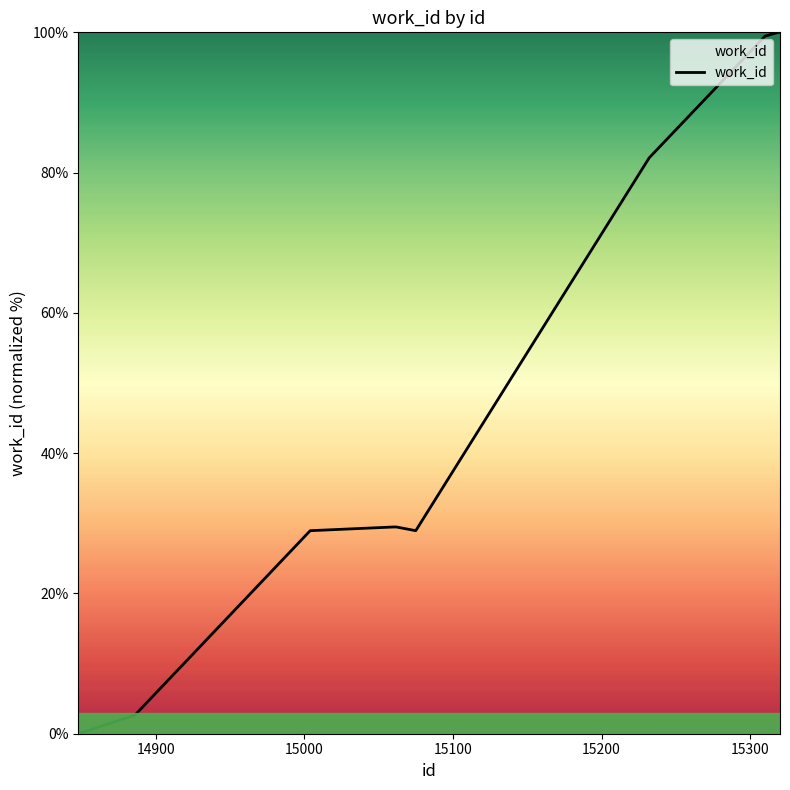

How many lines are shown in the chart?

1